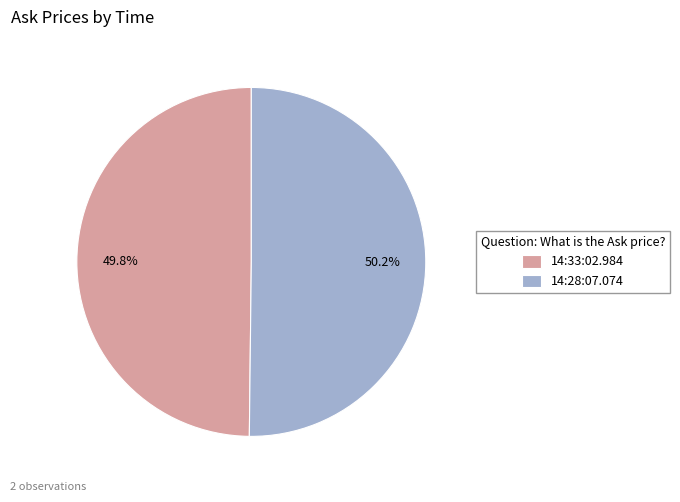

True or false: 14:33:02.984 accounts for 36% of the total.

False